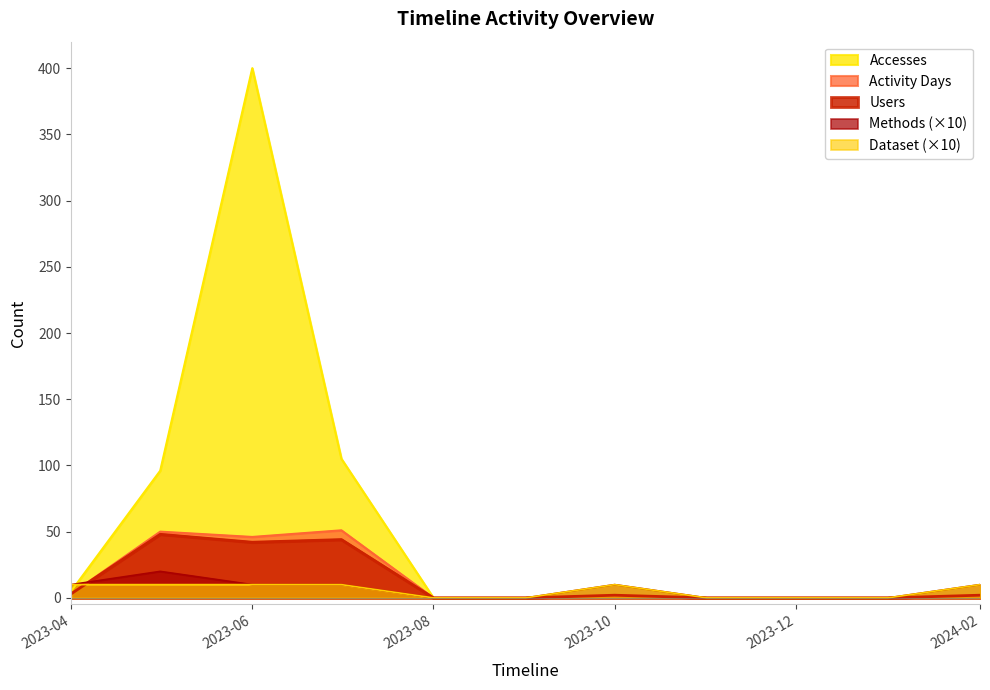

Reading right to left, what are all the values shown in this chart?

Users: 2024-02=2	2024-01=0	2023-12=0	2023-11=0	2023-10=2	2023-09=0	2023-08=0	2023-07=44	2023-06=42	2023-05=48	2023-04=3
Accesses: 2024-02=2	2024-01=0	2023-12=0	2023-11=0	2023-10=2	2023-09=0	2023-08=0	2023-07=105	2023-06=400	2023-05=96	2023-04=5
Activity Days: 2024-02=2	2024-01=0	2023-12=0	2023-11=0	2023-10=2	2023-09=0	2023-08=0	2023-07=51	2023-06=46	2023-05=50	2023-04=3
Methods: 2024-02=10	2024-01=0	2023-12=0	2023-11=0	2023-10=10	2023-09=0	2023-08=0	2023-07=10	2023-06=10	2023-05=20	2023-04=10
Dataset: 2024-02=10	2024-01=0	2023-12=0	2023-11=0	2023-10=10	2023-09=0	2023-08=0	2023-07=10	2023-06=10	2023-05=10	2023-04=10